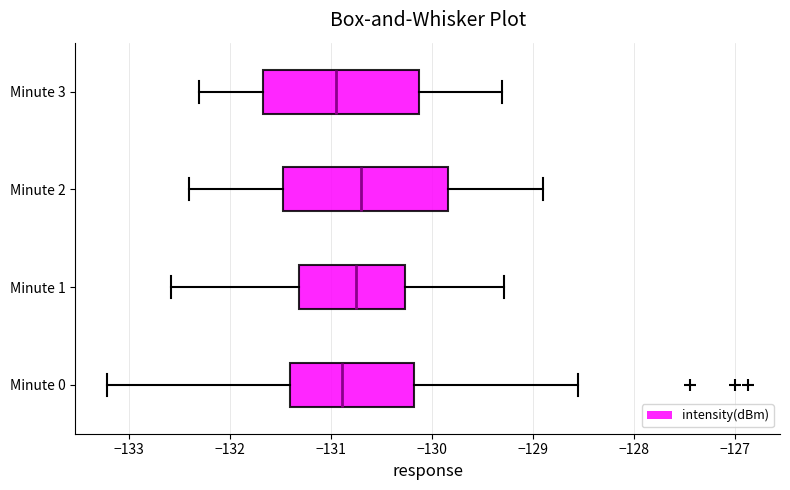

Reading bottom to top, transcribe this box plot: for each box, give where its median line is, the range the box spans, and where its two whiskers end, as read against the x-axis. The values are not printed on the chart, so give them approximately, as read against the axis.

Minute 0: median -130.9, box -131.4 to -130.2, whiskers -133.2 to -128.6
Minute 1: median -130.7, box -131.3 to -130.3, whiskers -132.6 to -129.3
Minute 2: median -130.7, box -131.5 to -129.8, whiskers -132.4 to -128.9
Minute 3: median -130.9, box -131.7 to -130.1, whiskers -132.3 to -129.3